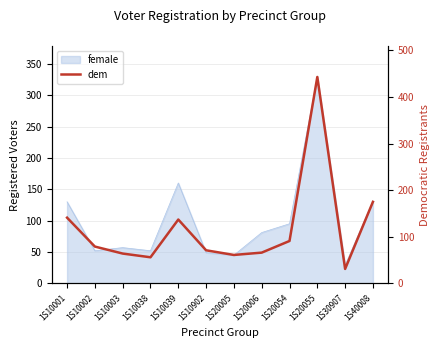

The chart shows a value of 231 at 1S10039. True or false?

False